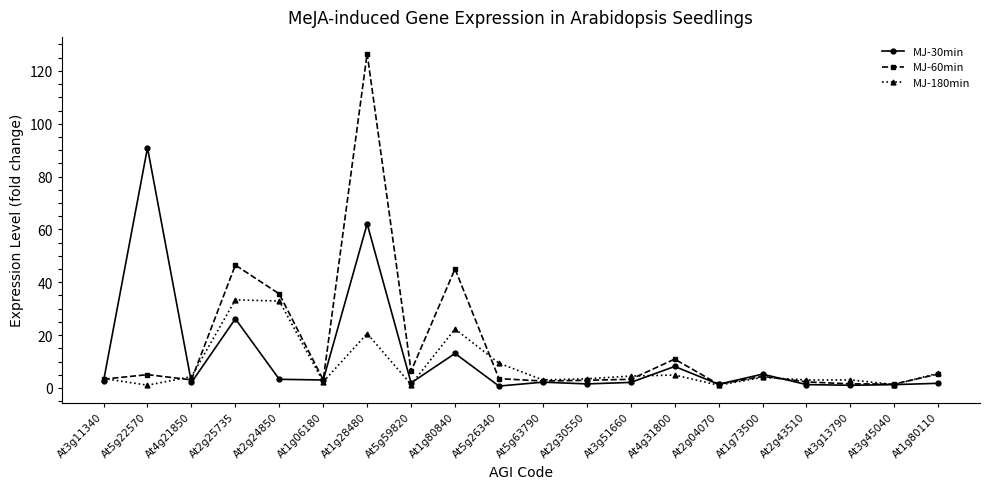

At which category is the sum across all series the highest?

At1g28480